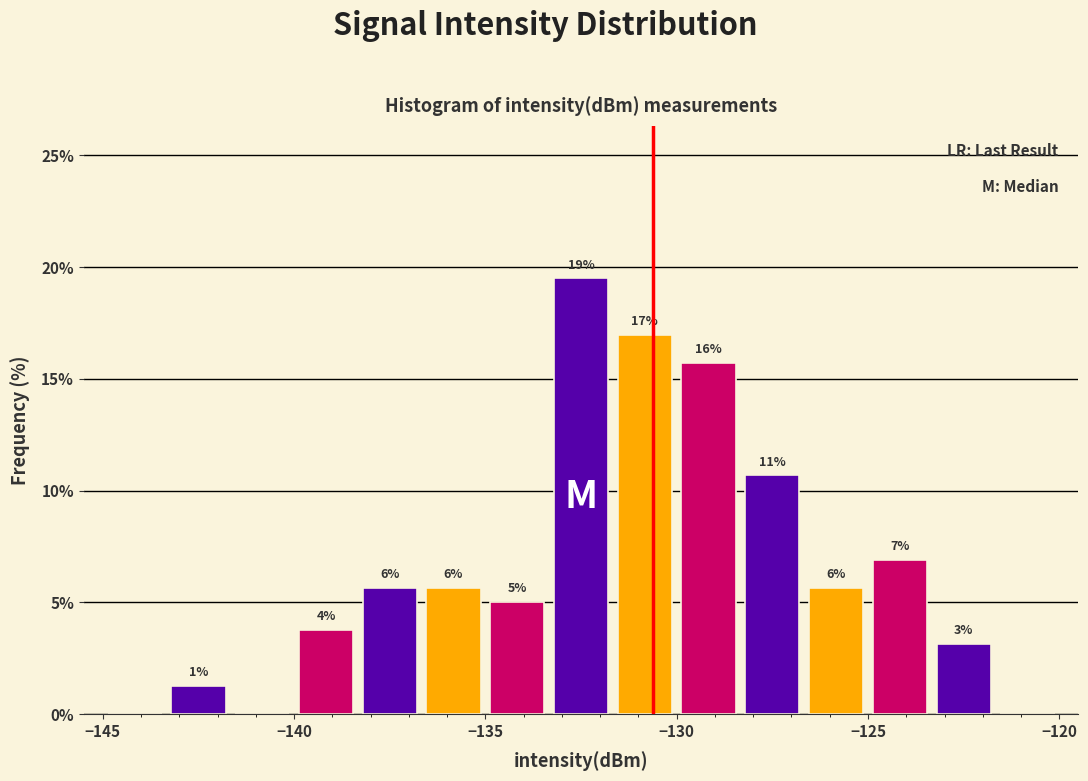

Read against the x-axis, roughly where is the centre of the tallest bar?

-132.5